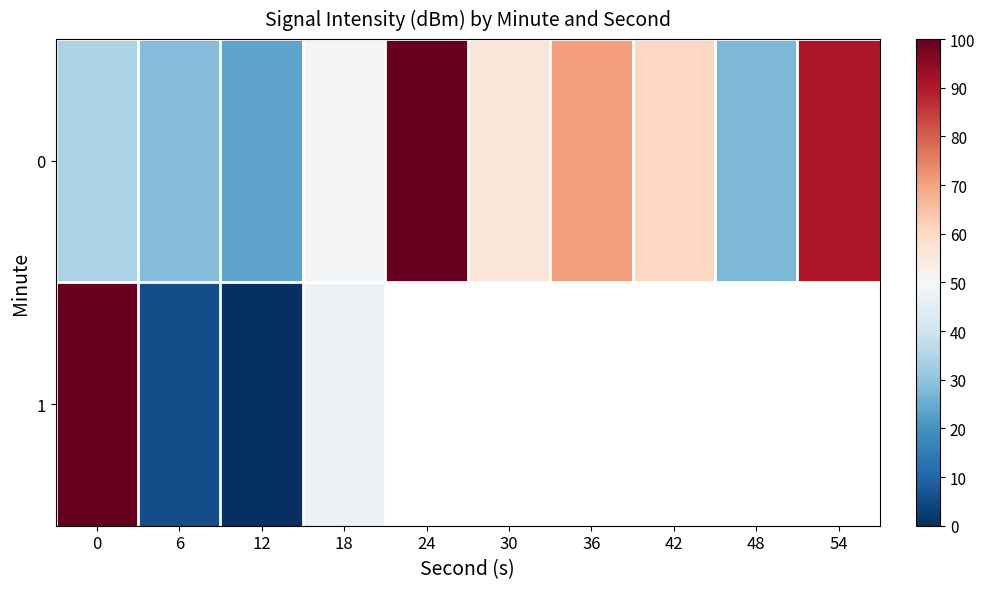

List the series in order of their peak value, lowest first.

0, 1